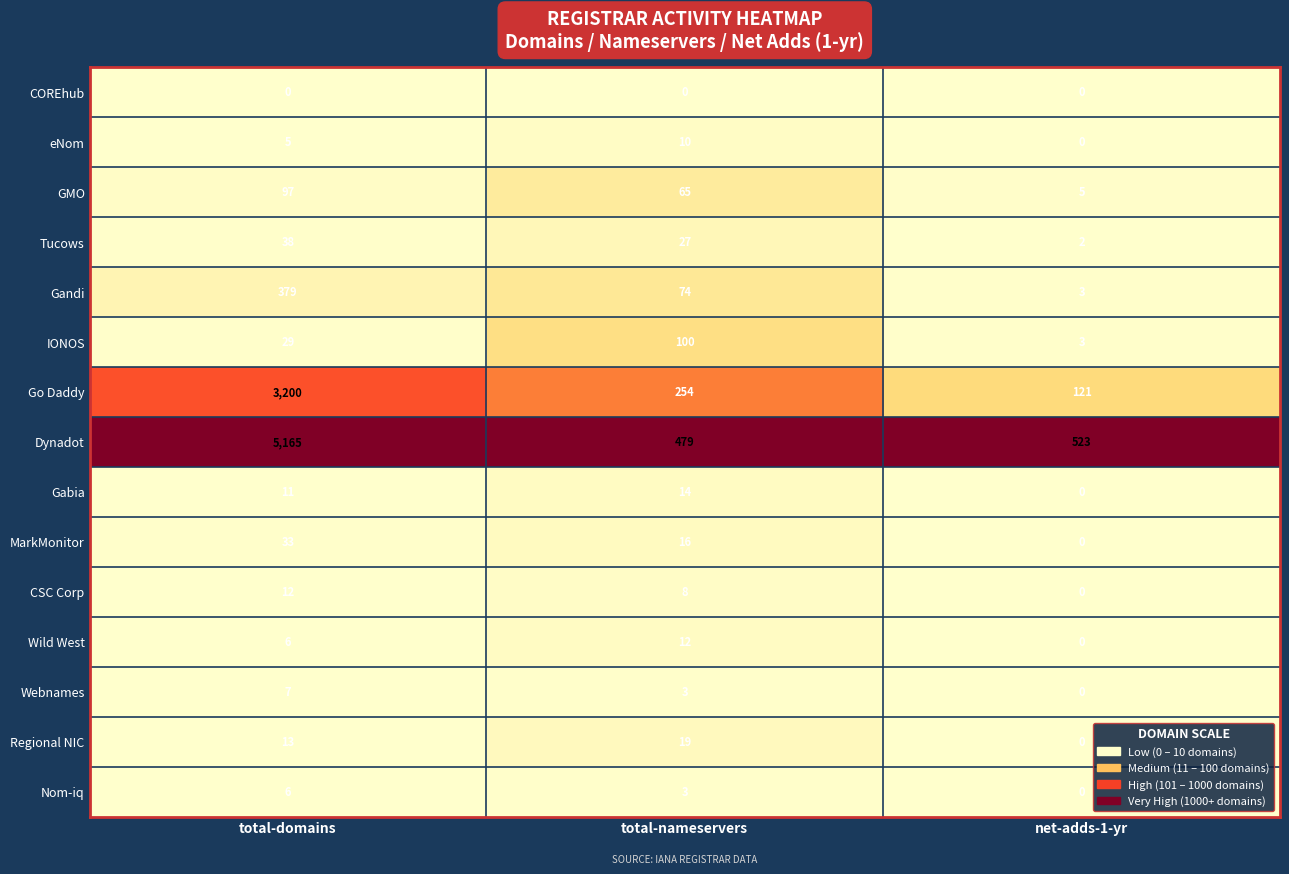

Where is IONOS nearest to the value 51?

total-domains